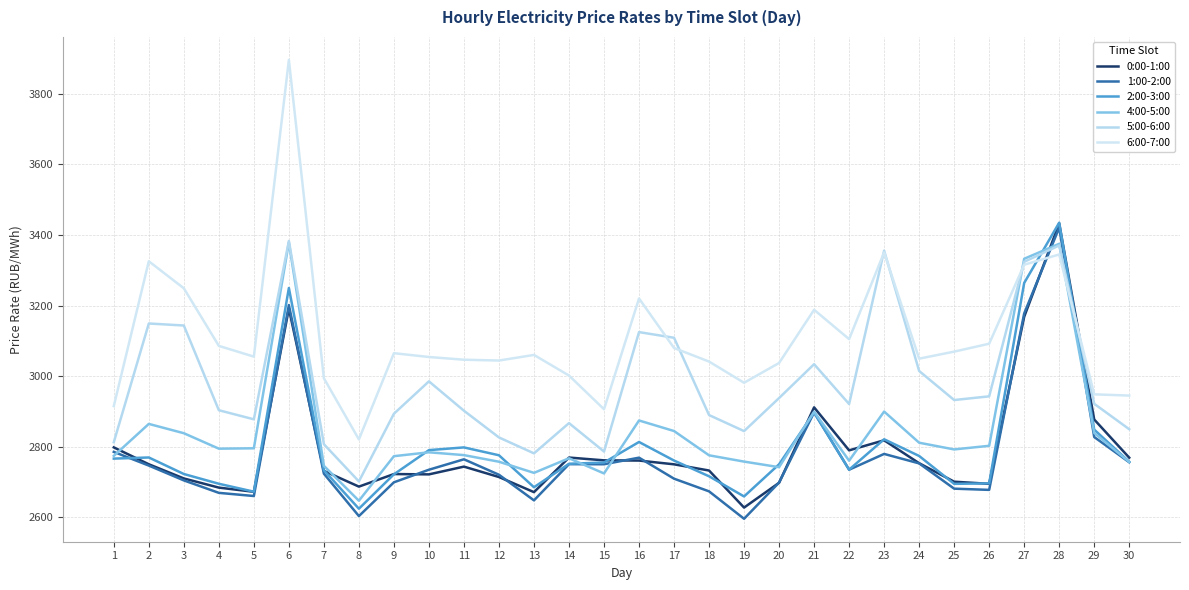

Reading right to left, extract all data points from this chart.

0:00-1:00: 30=2769.3	29=2877.4	28=3432.8	27=3168.3	26=2695.3	25=2701.3	24=2753.7	23=2818.6	22=2790.1	21=2911.8	20=2698.2	19=2628.0	18=2733.0	17=2750.5	16=2761.2	15=2761.8	14=2769.7	13=2671.7	12=2714.6	11=2744.0	10=2722.1	9=2723.0	8=2687.4	7=2732.0	6=3191.6	5=2672.7	4=2684.6	3=2710.5	2=2750.7	1=2798.5
1:00-2:00: 30=2756.4	29=2827.8	28=3420.6	27=3177.8	26=2678.2	25=2681.6	24=2753.2	23=2780.0	22=2735.3	21=2897.5	20=2699.0	19=2596.3	18=2674.0	17=2709.8	16=2769.3	15=2750.7	14=2751.0	13=2648.4	12=2721.0	11=2764.7	10=2735.2	9=2699.6	8=2604.0	7=2724.0	6=3201.6	5=2660.8	4=2669.7	3=2705.0	2=2747.0	1=2785.7
2:00-3:00: 30=2757.7	29=2848.8	28=3434.8	27=3264.1	26=2696.6	25=2695.2	24=2774.2	23=2821.5	22=2735.4	21=2897.2	20=2750.6	19=2659.6	18=2716.7	17=2761.2	16=2813.8	15=2755.6	14=2752.0	13=2685.7	12=2776.2	11=2798.4	10=2790.7	9=2722.2	8=2624.8	7=2733.7	6=3249.9	5=2673.0	4=2695.5	3=2723.1	2=2769.9	1=2766.7
4:00-5:00: 30=2757.2	29=2839.2	28=3374.9	27=3332.6	26=2803.0	25=2792.7	24=2811.7	23=2900.0	22=2760.8	21=2899.7	20=2742.4	19=2758.2	18=2776.0	17=2844.8	16=2874.7	15=2724.7	14=2767.7	13=2726.3	12=2757.9	11=2776.6	10=2784.6	9=2773.6	8=2647.4	7=2746.3	6=3379.1	5=2795.9	4=2794.9	3=2838.6	2=2865.0	1=2774.4
5:00-6:00: 30=2849.9	29=2922.0	28=3370.3	27=3324.0	26=2943.0	25=2932.6	24=3014.9	23=3355.6	22=2921.2	21=3034.1	20=2938.2	19=2844.6	18=2890.0	17=3108.9	16=3125.0	15=2786.7	14=2867.2	13=2781.6	12=2826.6	11=2902.3	10=2985.5	9=2893.8	8=2702.1	7=2807.5	6=3383.1	5=2878.0	4=2903.7	3=3143.6	2=3149.3	1=2813.1
6:00-7:00: 30=2945.2	29=2948.7	28=3344.8	27=3315.8	26=3092.1	25=3069.7	24=3049.8	23=3350.8	22=3105.1	21=3188.2	20=3037.5	19=2981.5	18=3041.6	17=3080.0	16=3220.2	15=2906.5	14=3002.0	13=3060.3	12=3044.4	11=3046.8	10=3054.4	9=3065.2	8=2821.1	7=2994.2	6=3895.8	5=3055.5	4=3085.9	3=3249.1	2=3325.6	1=2915.5